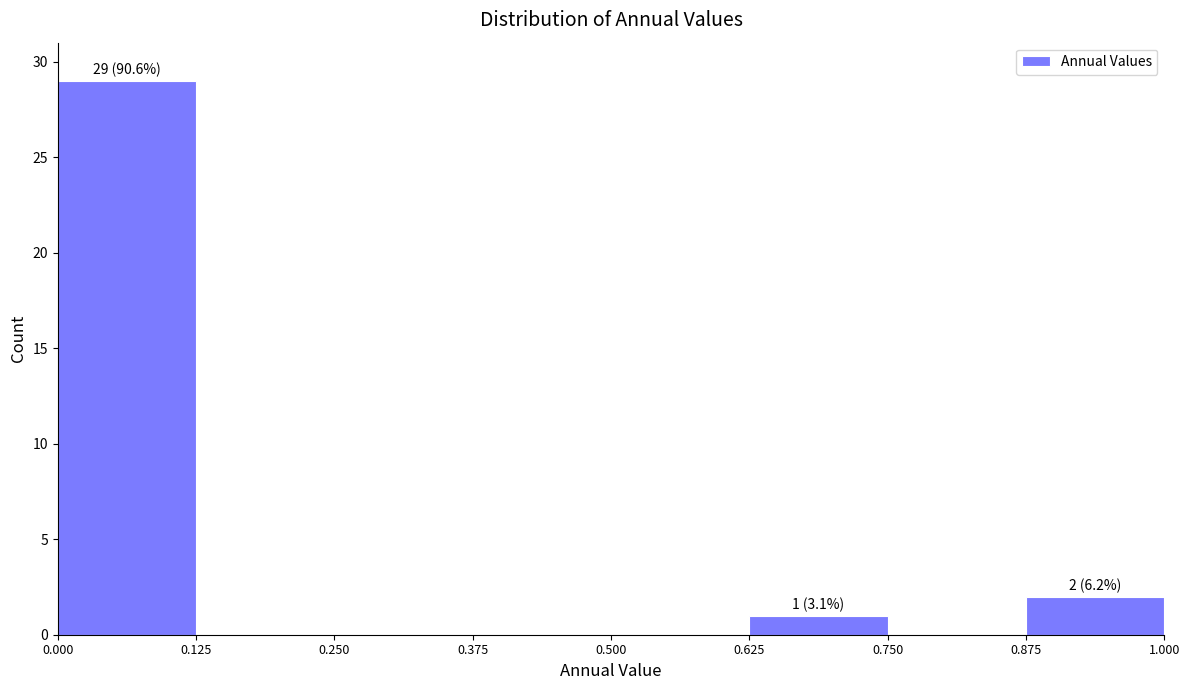

Which range on the x-axis has the tallest bar?

0.000 to 0.125